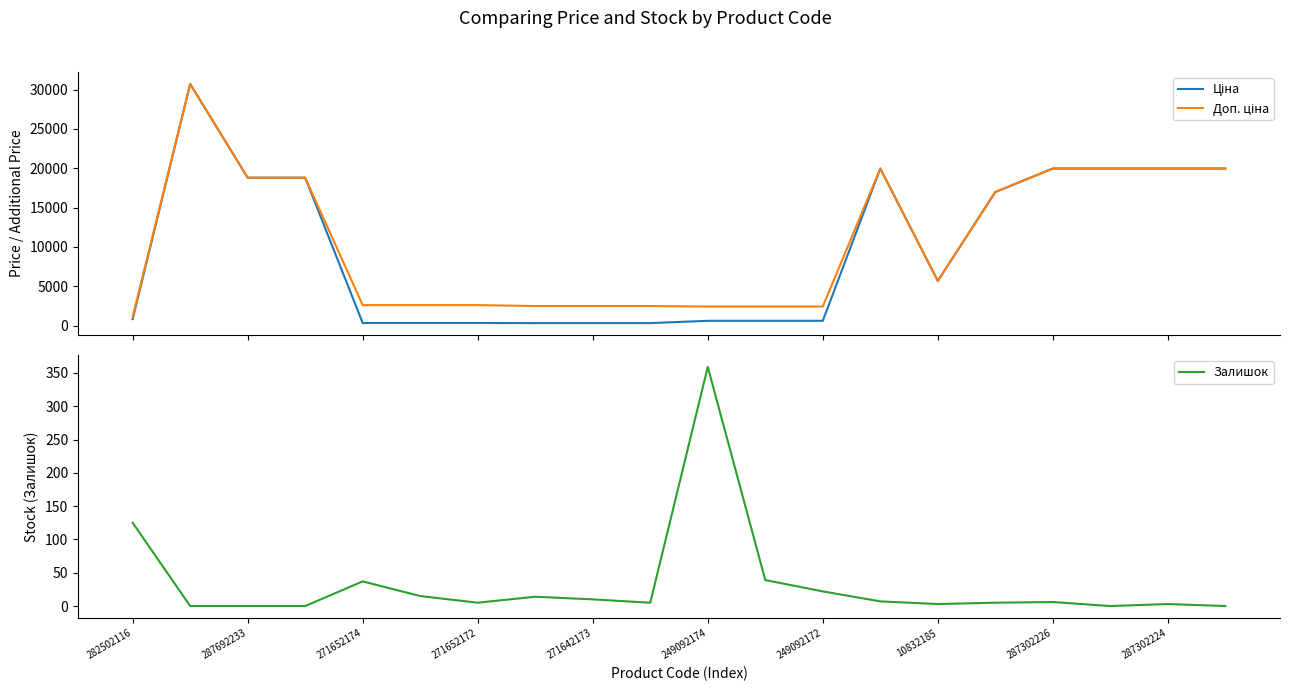

What are all the series names shown in the legend?

Ціна, Доп. ціна, Залишок